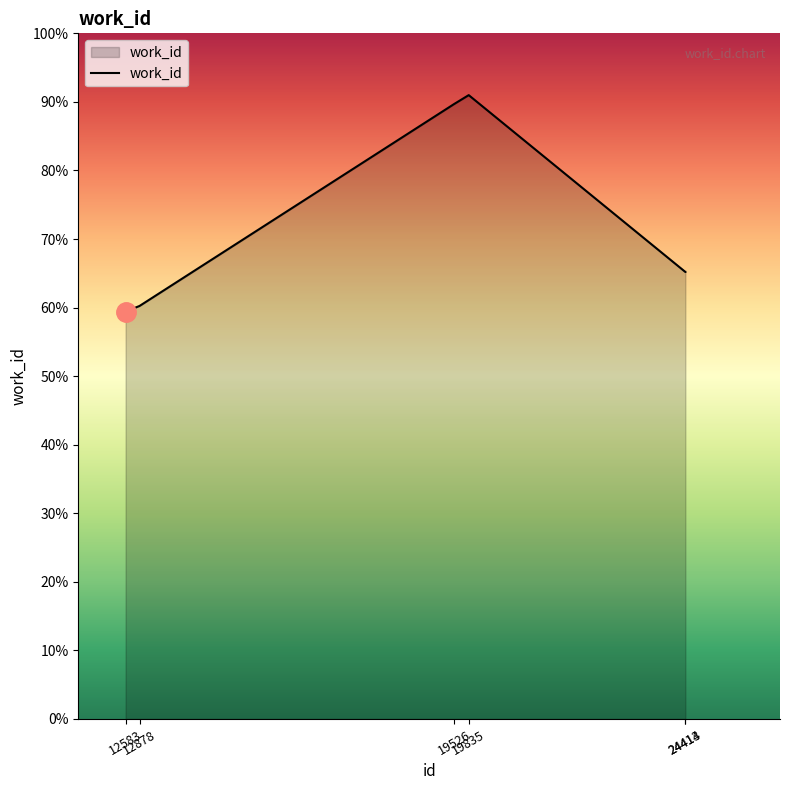

At which category does the chart reach its minimum across all series?

12583